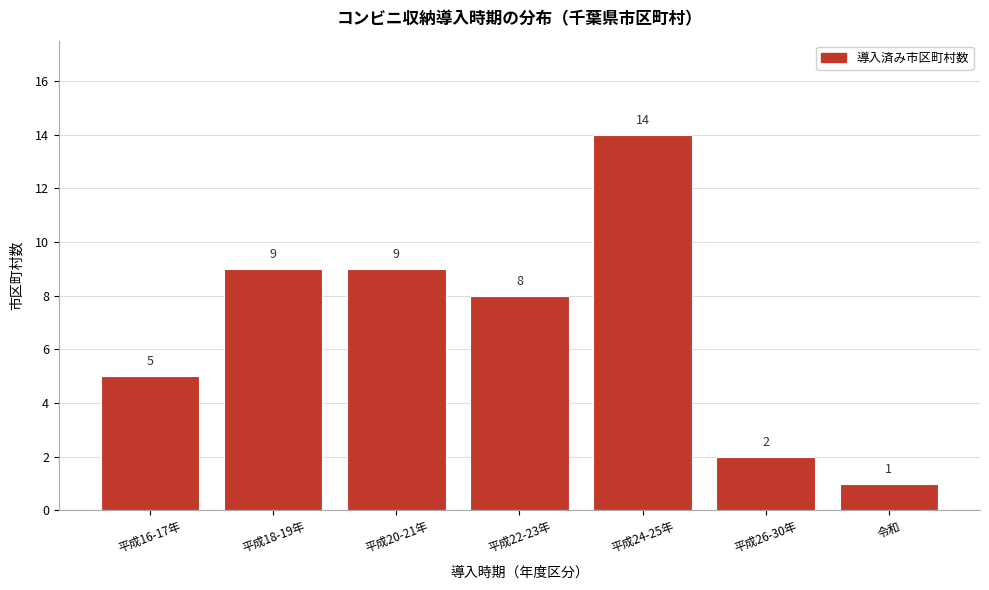

Reading right to left, list all the values displayed in this chart.

令和=1	平成26-30年=2	平成24-25年=14	平成22-23年=8	平成20-21年=9	平成18-19年=9	平成16-17年=5